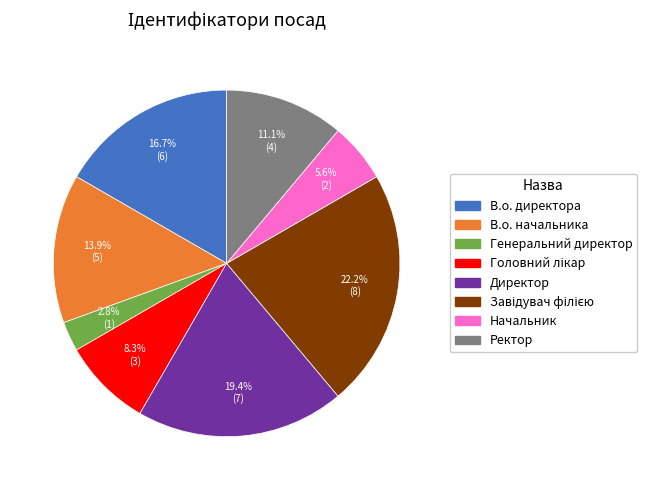

What is the ratio of the value at В.о. начальника to the value at В.о. директора?

0.8